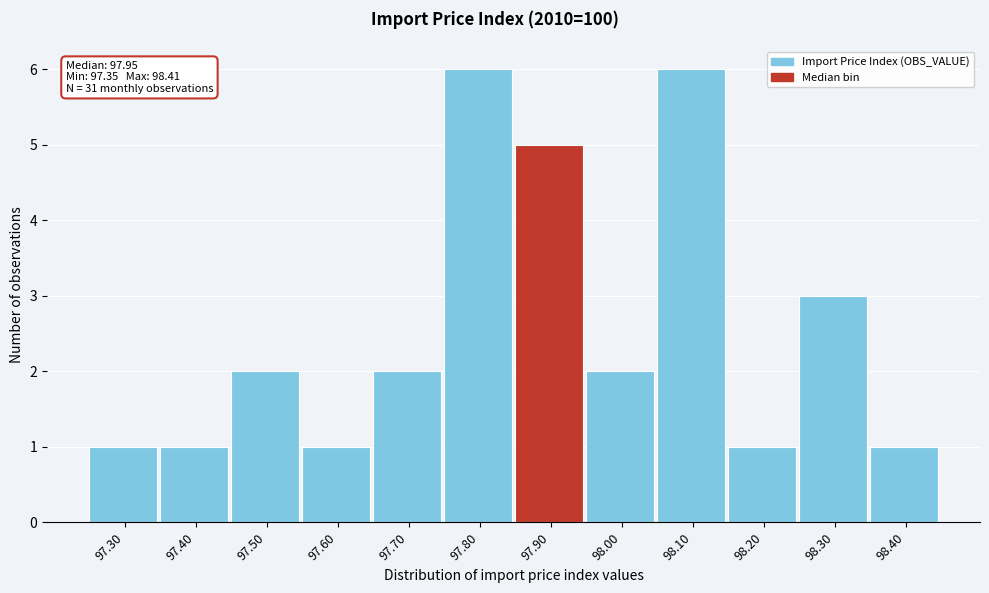

Reading left to right, transcribe all the data shown in this chart.

1	1	2	1	2	6	5	2	6	1	3	1